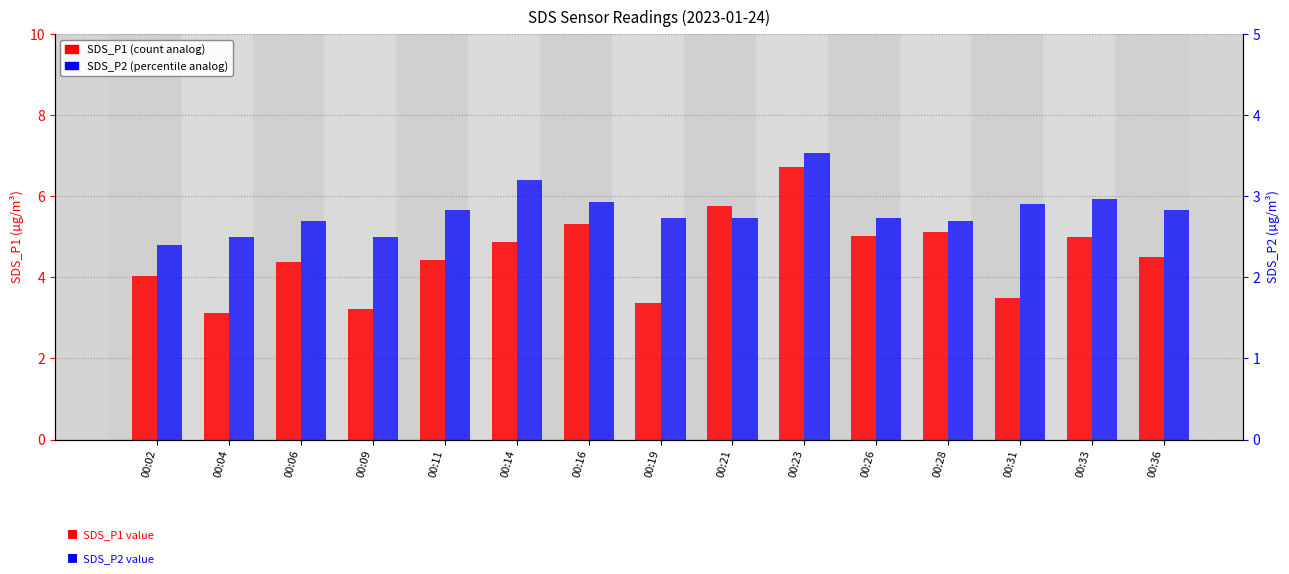

At which label is SDS_P2 closest to 2?

00:02